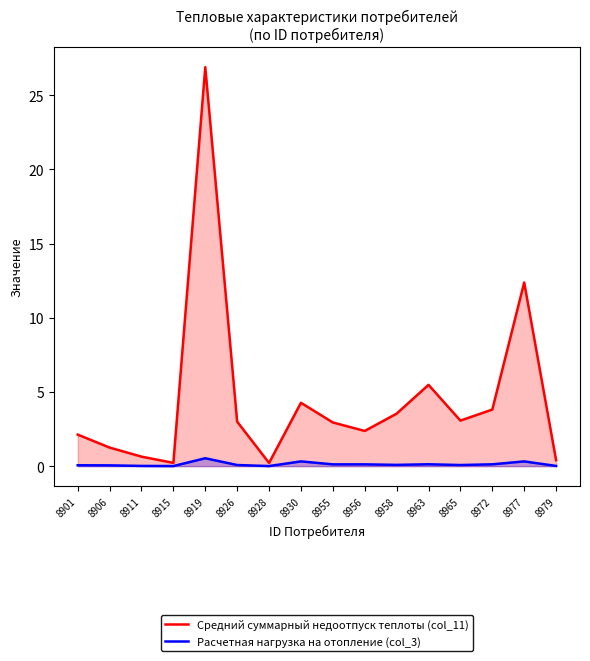

What is the value of the Средний суммарный недоотпуск теплоты (col_11) point at the 15th from the left?

12.4